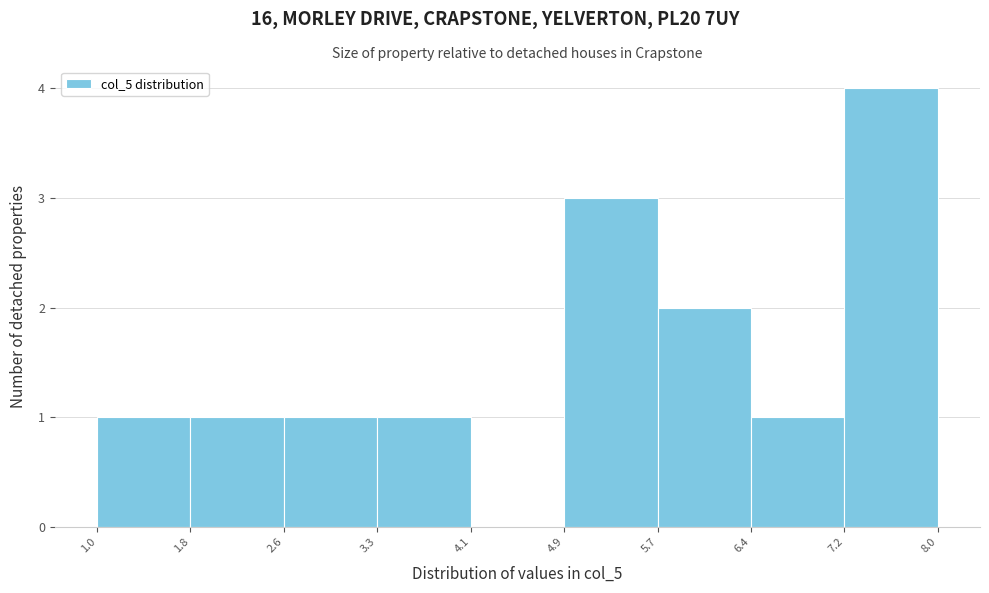

Over which range of the x-axis is the bar tallest?

7.2 to 8.0